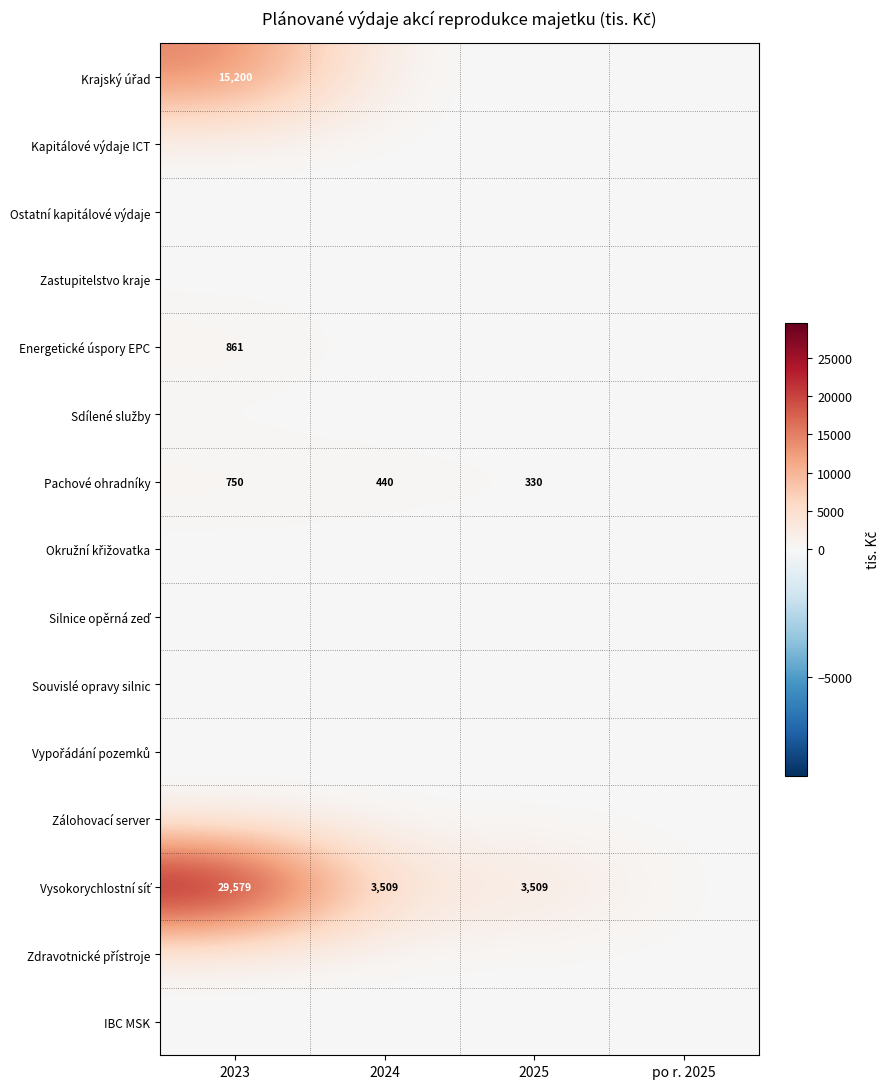

Which has a higher value, 2023 or po r. 2025?

2023